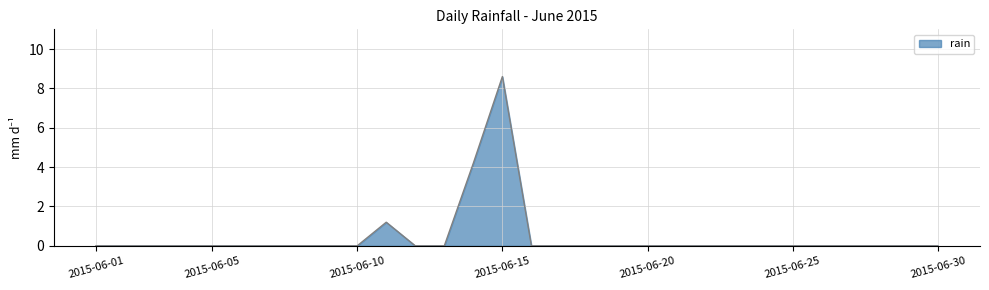

How many lines are shown in the chart?

1